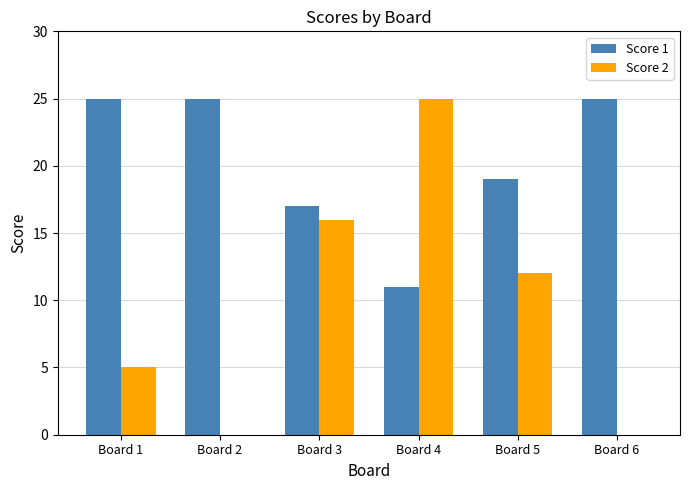

What is the sum of the Score 1 values at Board 3 and Board 1?

42